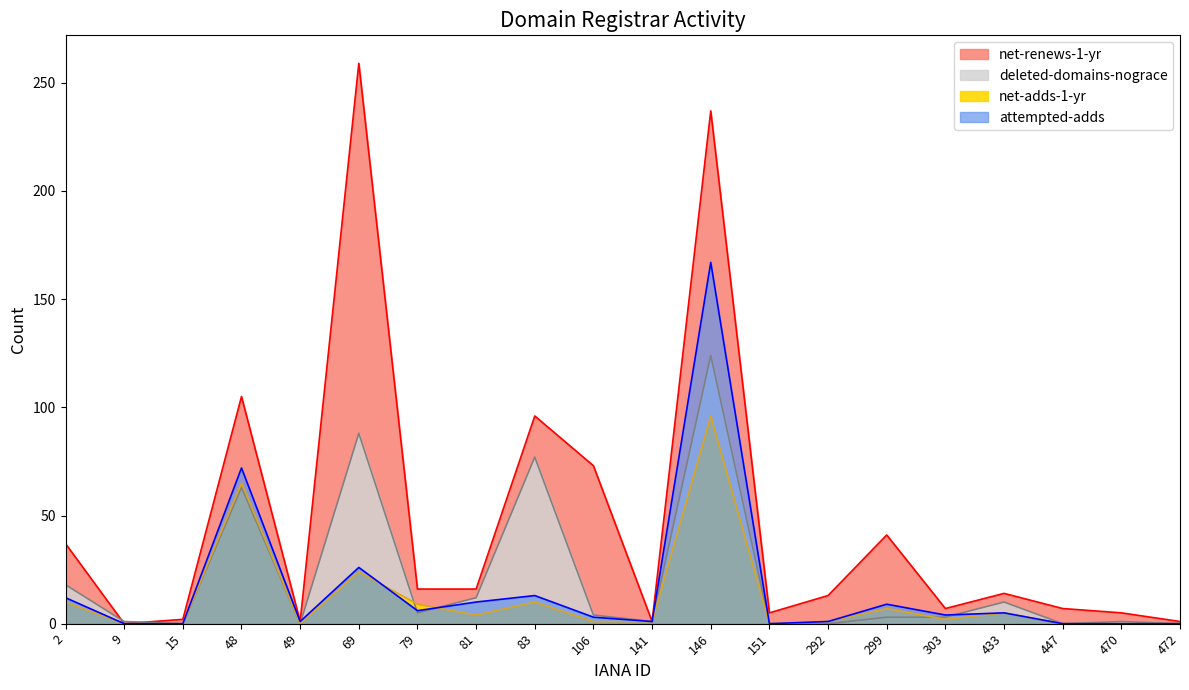

What are all the series names shown in the legend?

net-adds-1-yr, net-renews-1-yr, deleted-domains-nograce, attempted-adds